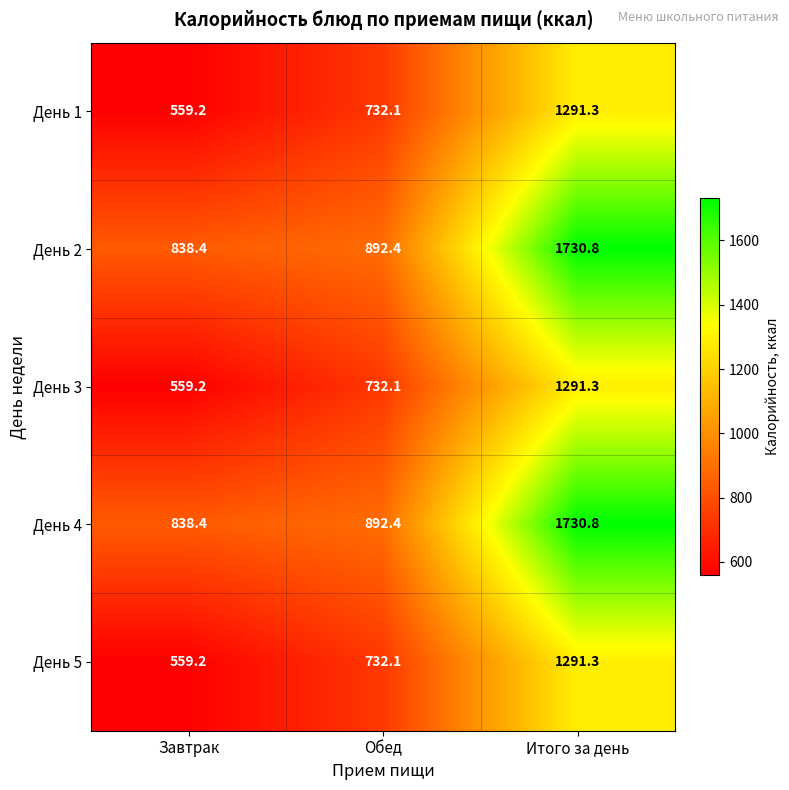

List the labels in order of День 1 value, largest first.

Итого за день, Обед, Завтрак